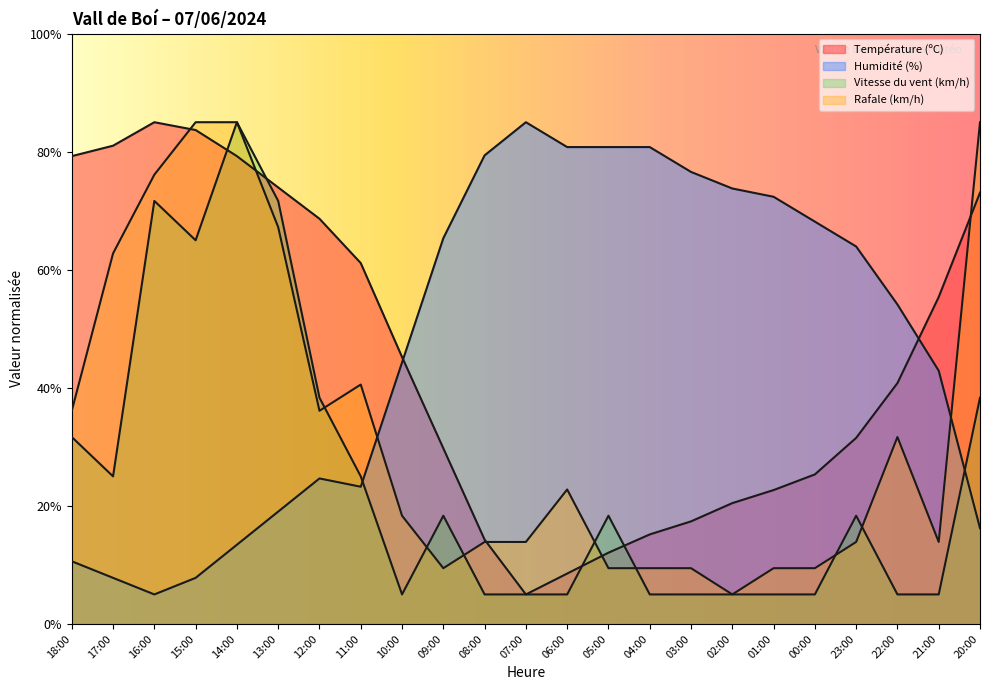

What is the maximum value shown in the chart?

85.0